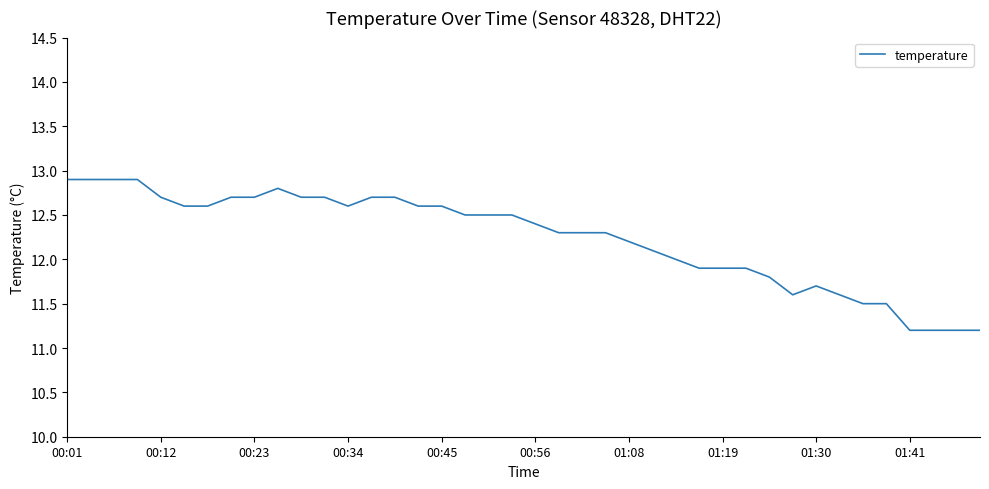

Reading right to left, extract all data points from this chart.

11.2	11.2	11.2	11.2	11.5	11.5	11.6	11.7	11.6	11.8	11.9	11.9	11.9	12.0	12.1	12.2	12.3	12.3	12.3	12.4	12.5	12.5	12.5	12.6	12.6	12.7	12.7	12.6	12.7	12.7	12.8	12.7	12.7	12.6	12.6	12.7	12.9	12.9	12.9	12.9